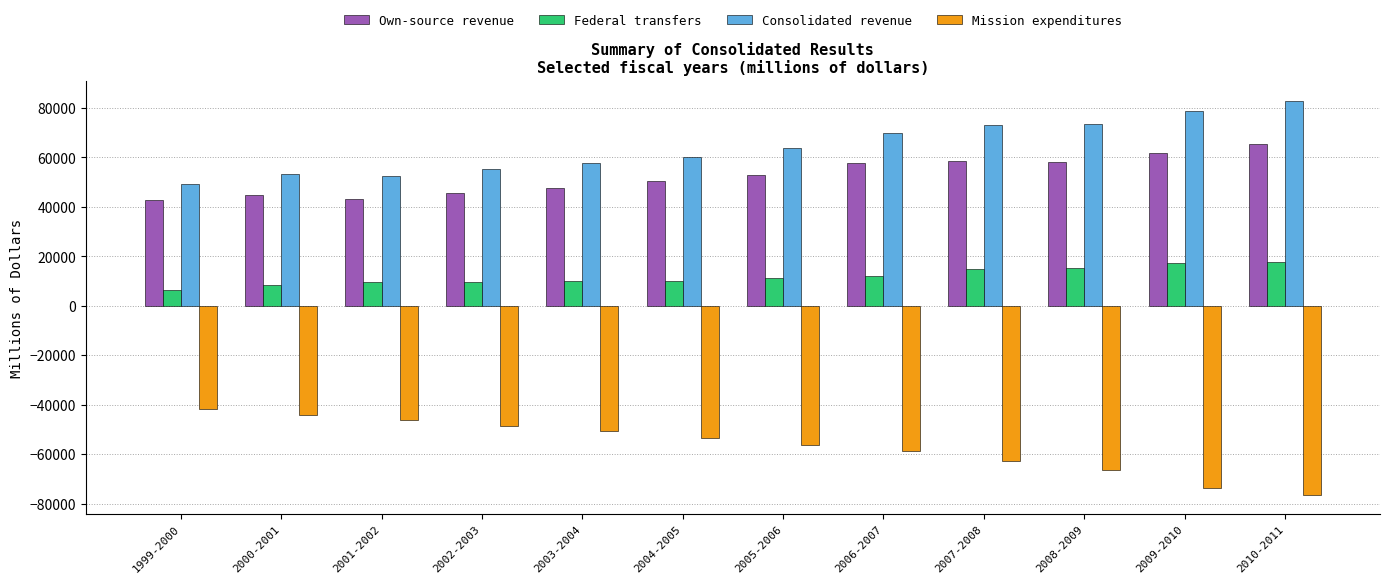

What is the difference between the Consolidated revenue values at 2000-2001 and 2001-2002?

506